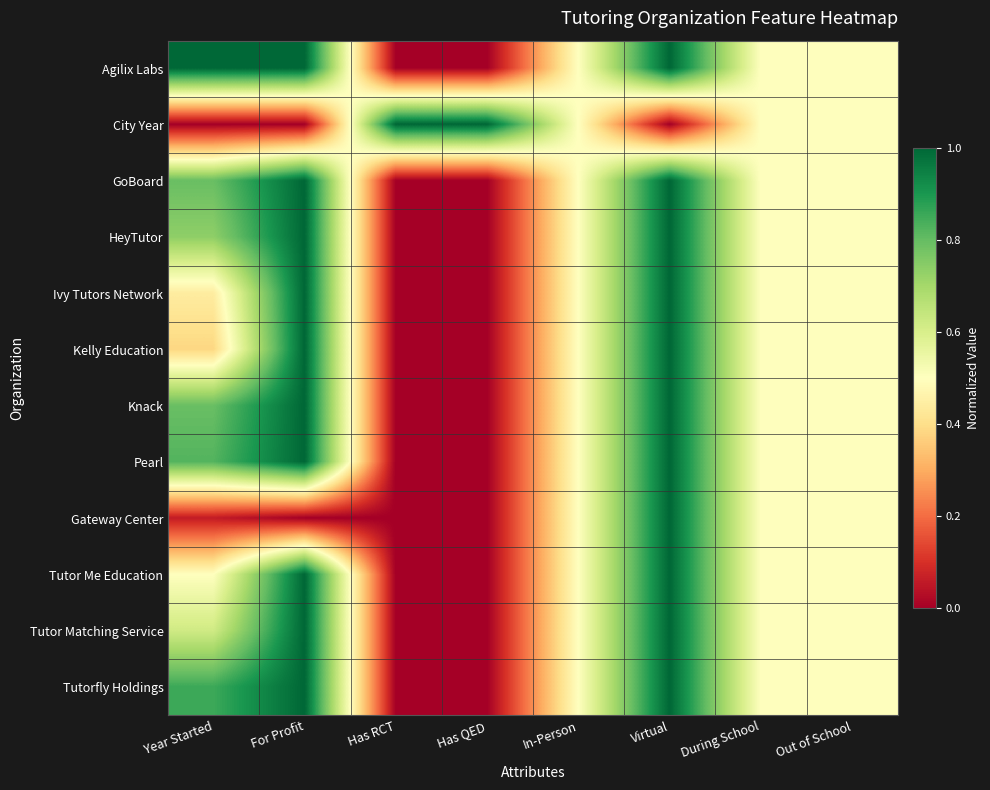

Count the number of categories in the chart.

8